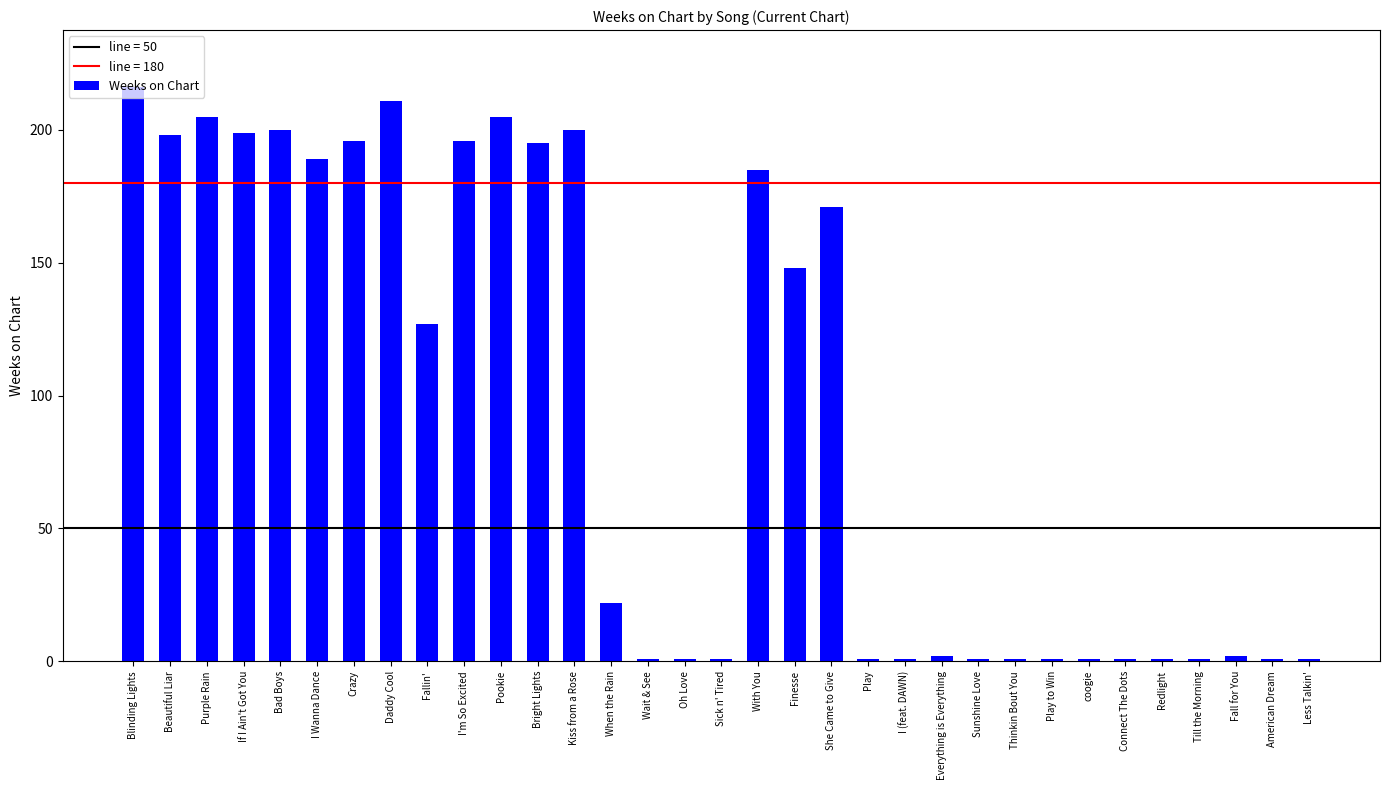

Between Fallin' and Finesse, which is larger?

Finesse